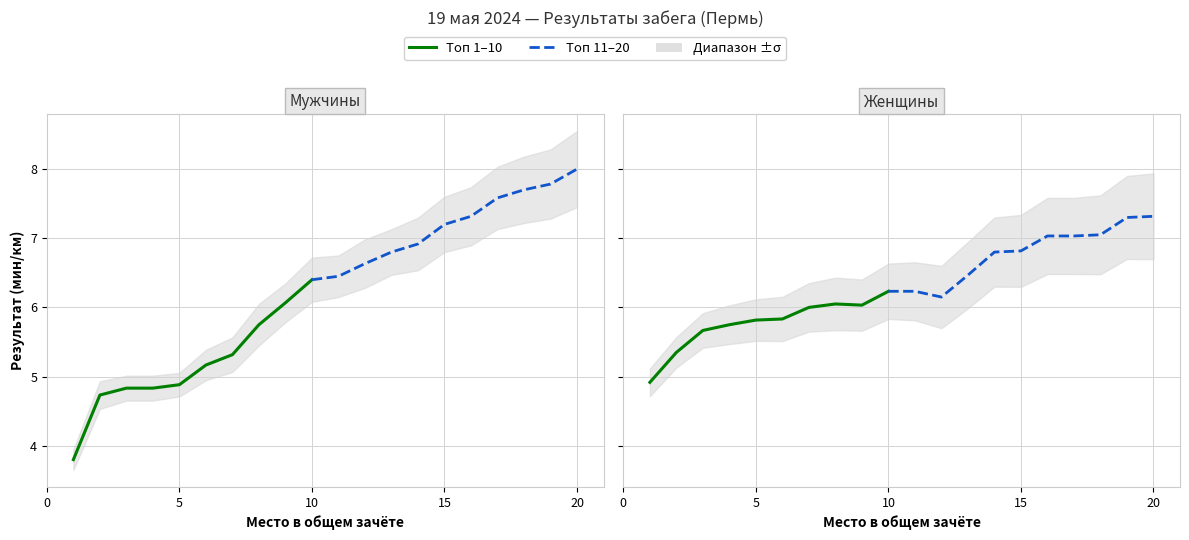

Reading right to left, extract all data points from this chart.

Мужчины: 20=8.0	19=7.8	18=7.7	17=7.6	16=7.3	15=7.2	14=6.9	13=6.8	12=6.6	11=6.5	10=6.4	9=6.1	8=5.8	7=5.3	6=5.2	5=4.9	4=4.8	3=4.8	2=4.7	1=3.8
Женщины: 20=7.3	19=7.3	18=7.0	17=7.0	16=7.0	15=6.8	14=6.8	13=6.5	12=6.2	11=6.2	10=6.2	9=6.0	8=6.0	7=6.0	6=5.8	5=5.8	4=5.8	3=5.7	2=5.3	1=4.9